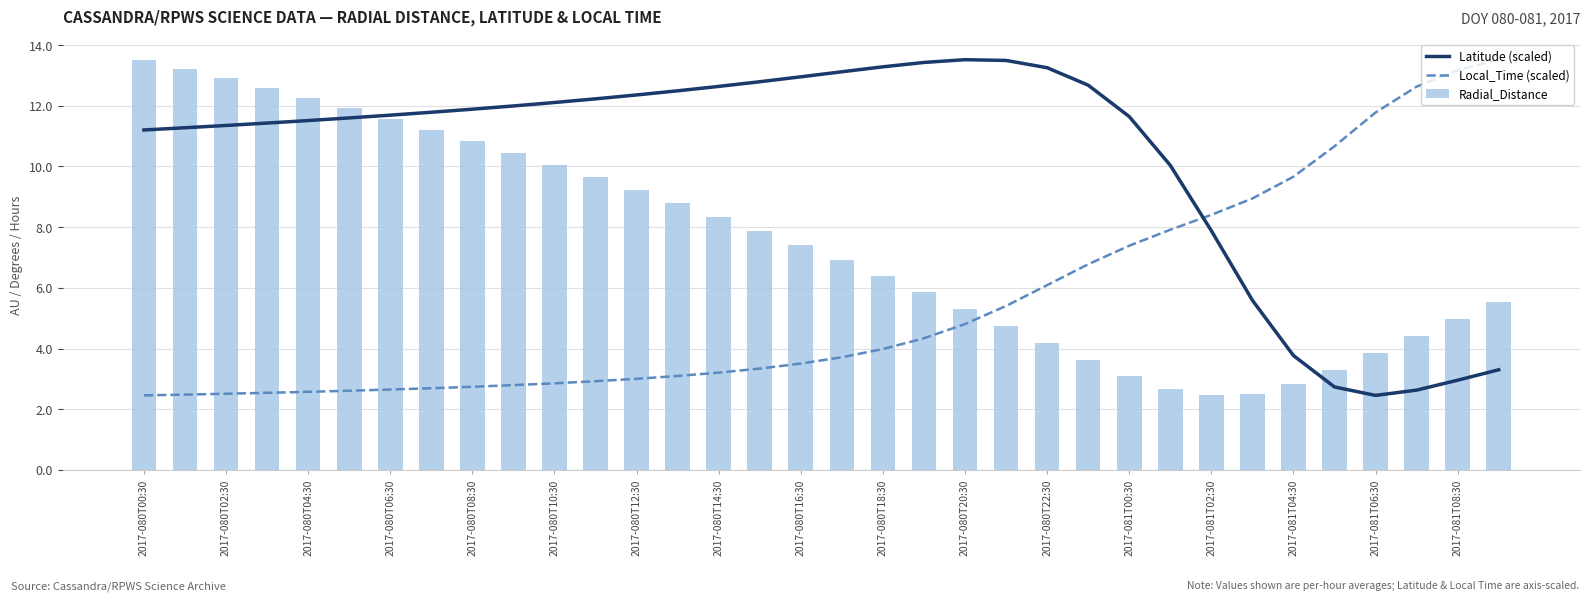

True or false: Radial_Distance has a value of 2.8 at 2017-081T04:30.

True